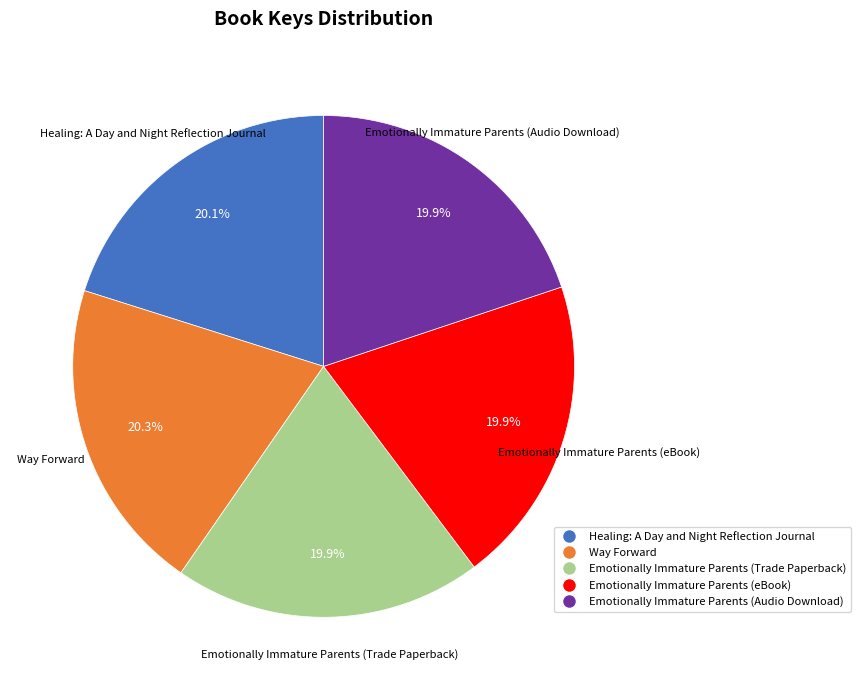

To the nearest percent, what is the average slice percentage?

20%